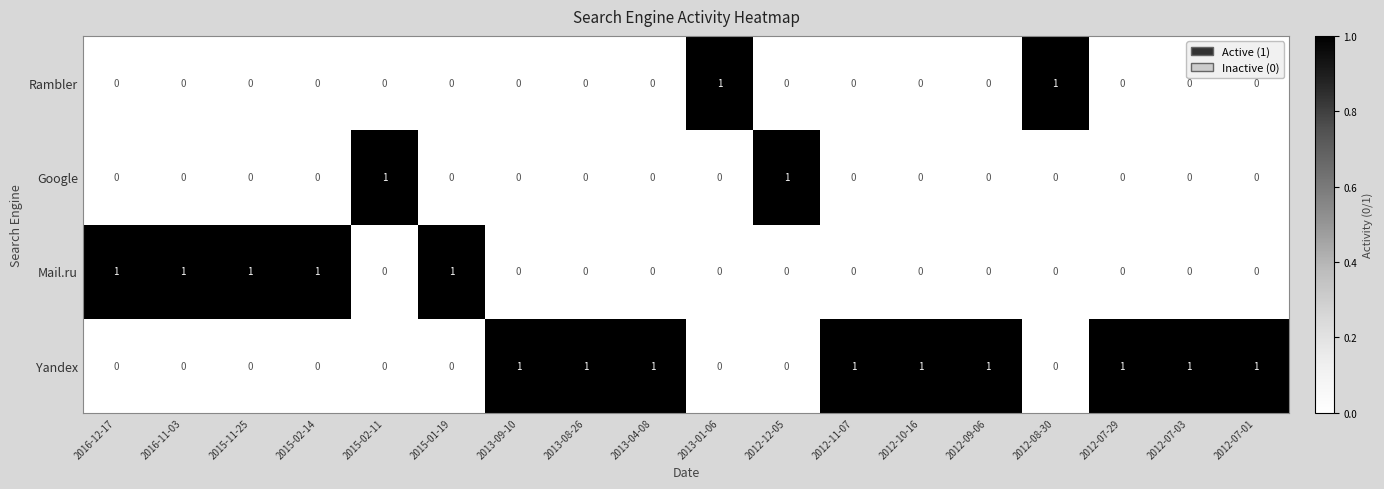

How many Yandex values are between 0 and 1?

18